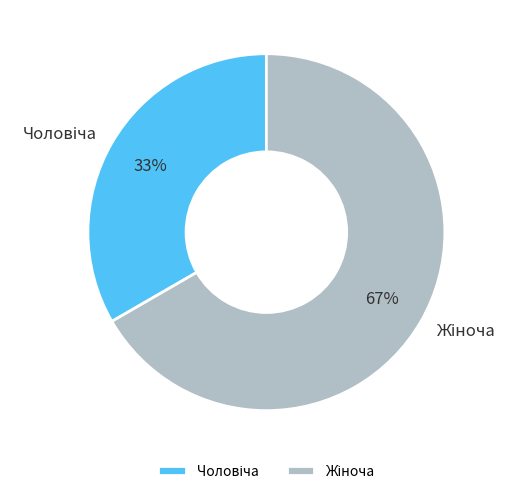

To the nearest percent, what is the average slice percentage?

50%